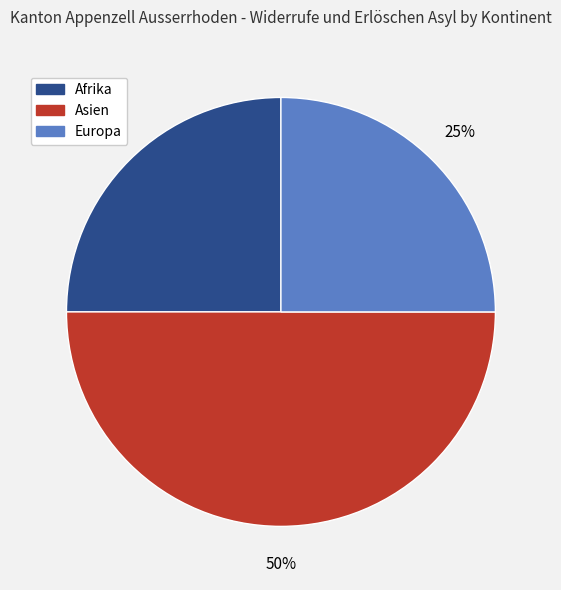

Count the number of slices in the pie.

3